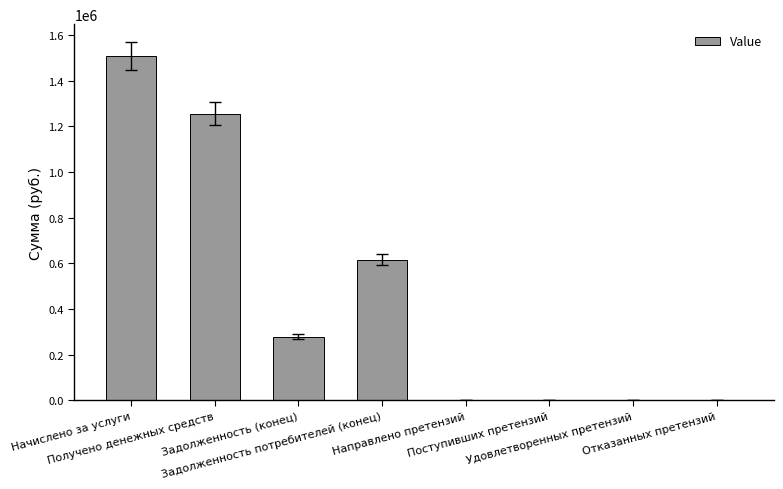

What is the sum of all values?

3656594.4